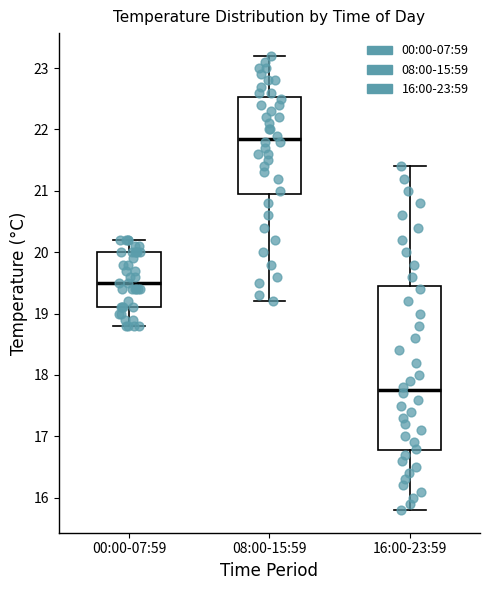

Reading left to right, read every box against the y-axis: the position of its median line, the range the box covers, and the ends of its whiskers. The values are not printed on the chart, so give them approximately, as read against the axis.

00:00-07:59: median 19.5, box 19.1 to 20.0, whiskers 18.8 to 20.2
08:00-15:59: median 21.9, box 21.0 to 22.5, whiskers 19.2 to 23.2
16:00-23:59: median 17.8, box 16.8 to 19.5, whiskers 15.8 to 21.4